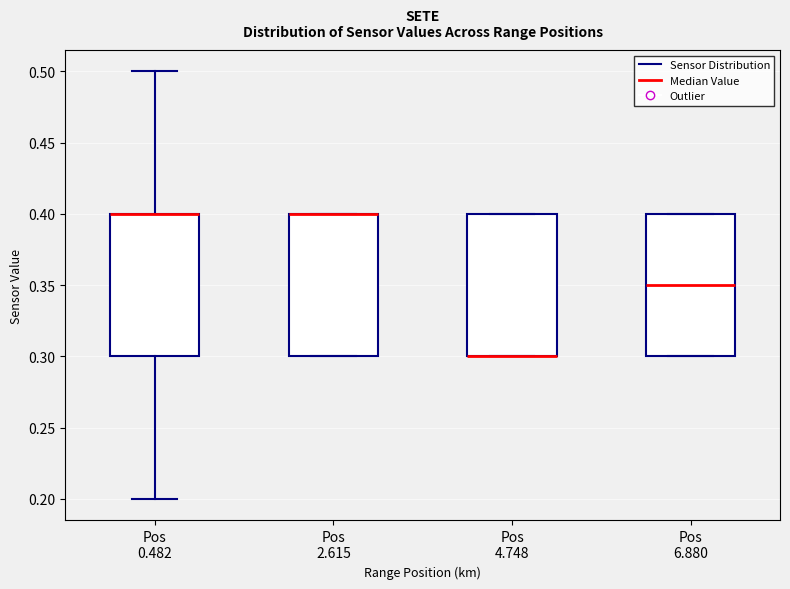

Where is the lower edge of the box for Pos 4.748 on the y-axis? The values are not printed on the chart, so give them approximately, as read against the axis.

0.30